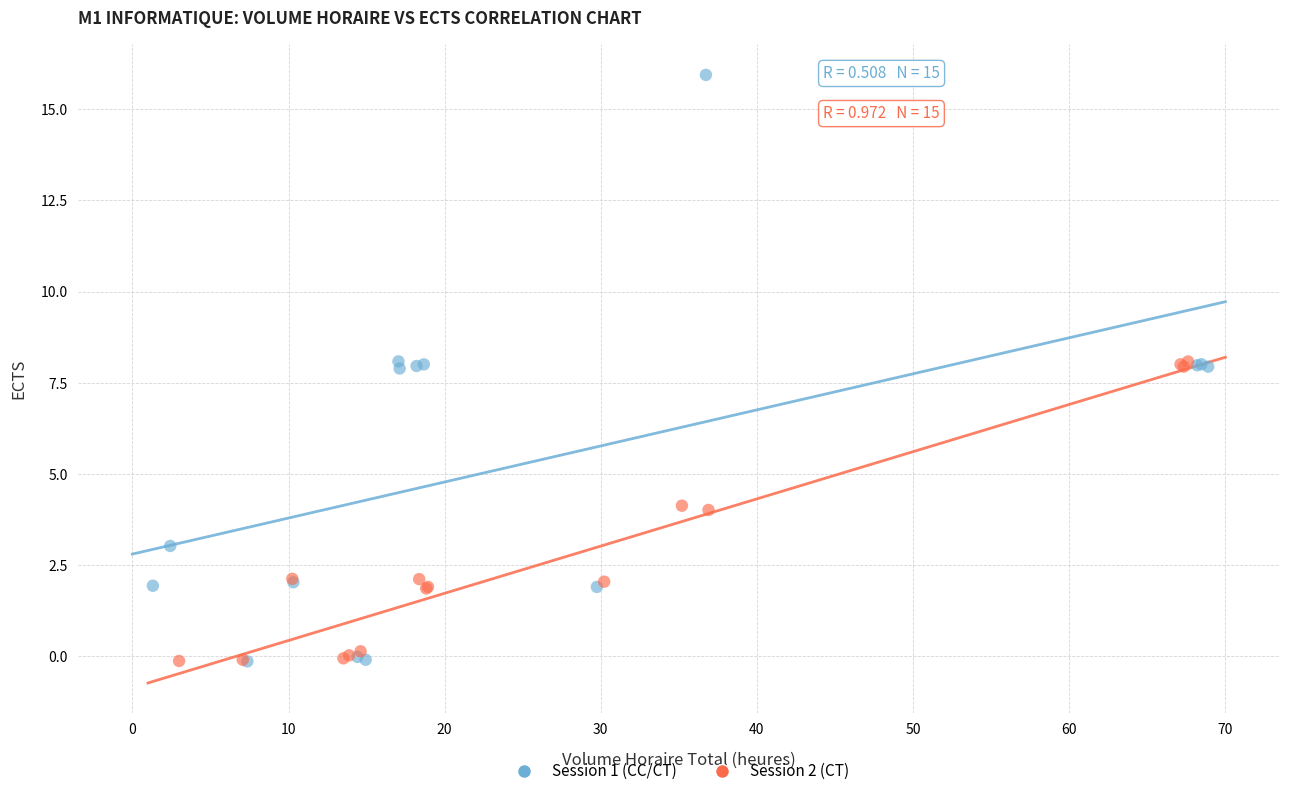

Which series has the largest Y range (max minus min)?

Session 1 (CC/CT)